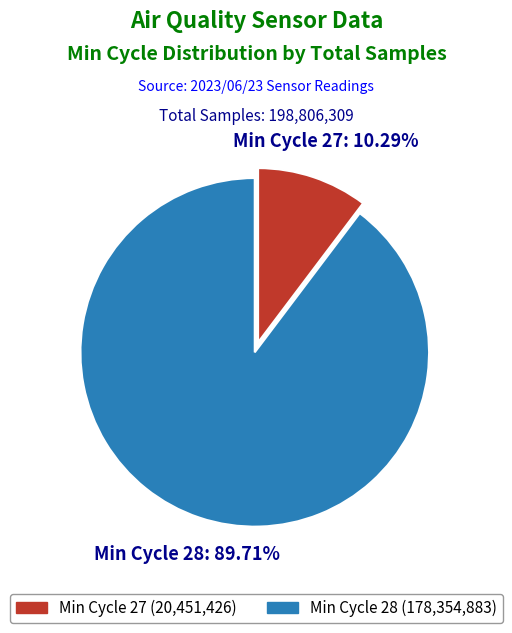

How many slices are in this pie chart?

2